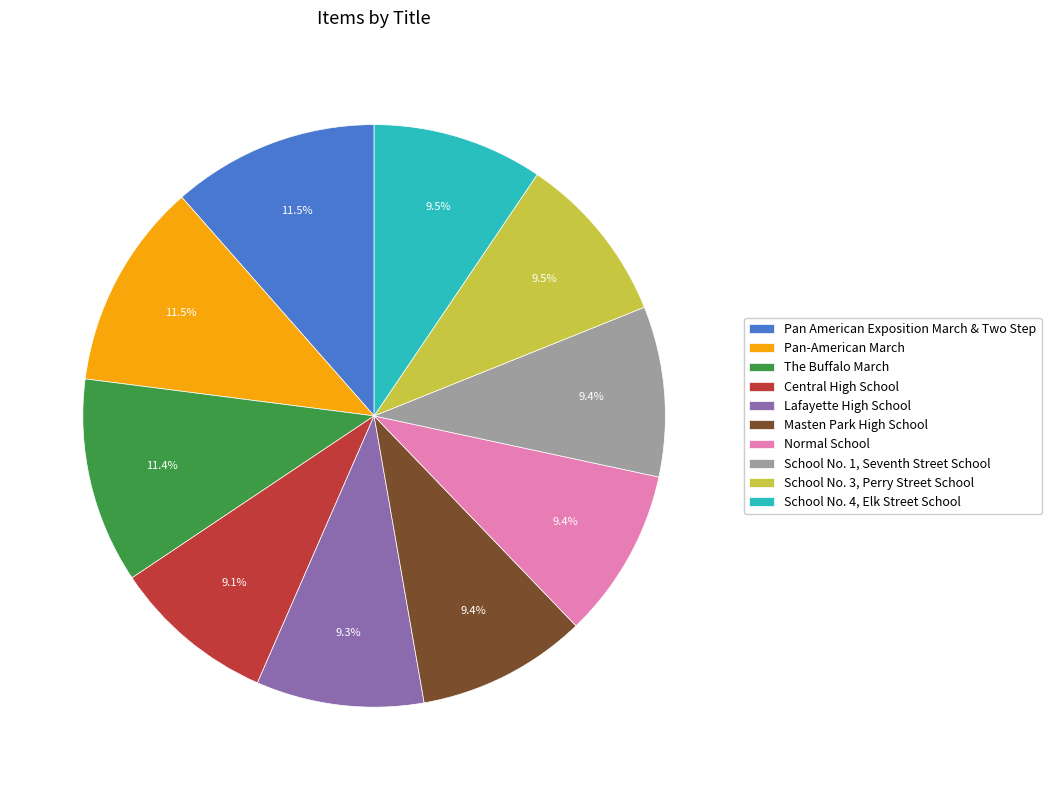

Combined, do Lafayette High School and School No. 3, Perry Street School account for over 50%?

No